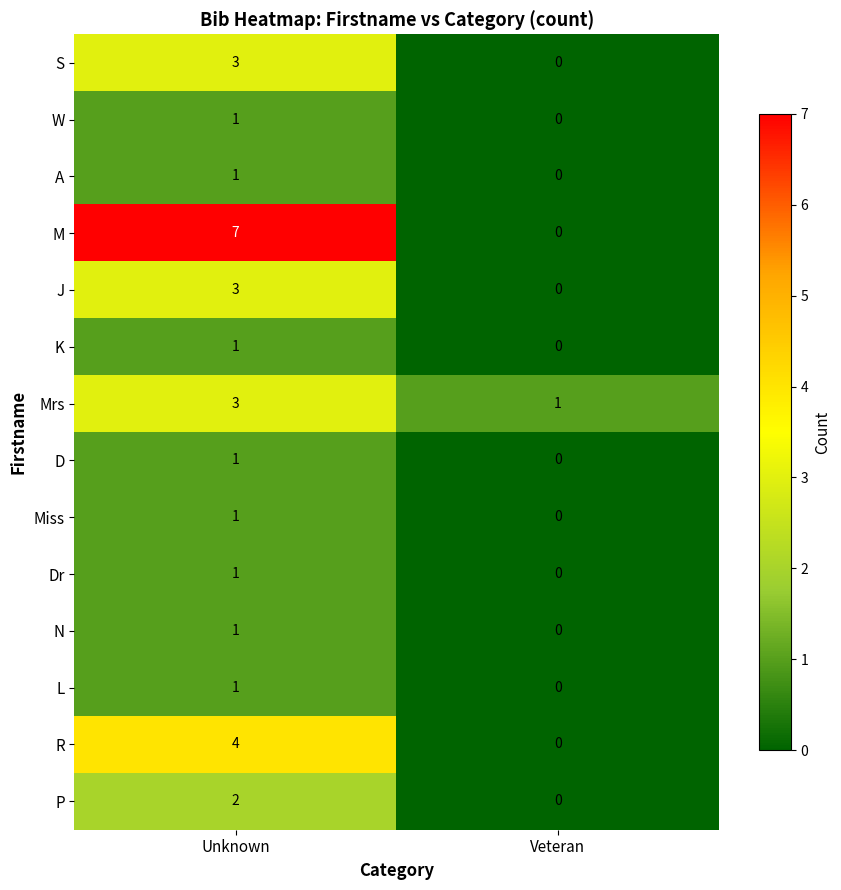

What is the spread (max minus min) of values at Unknown?

6